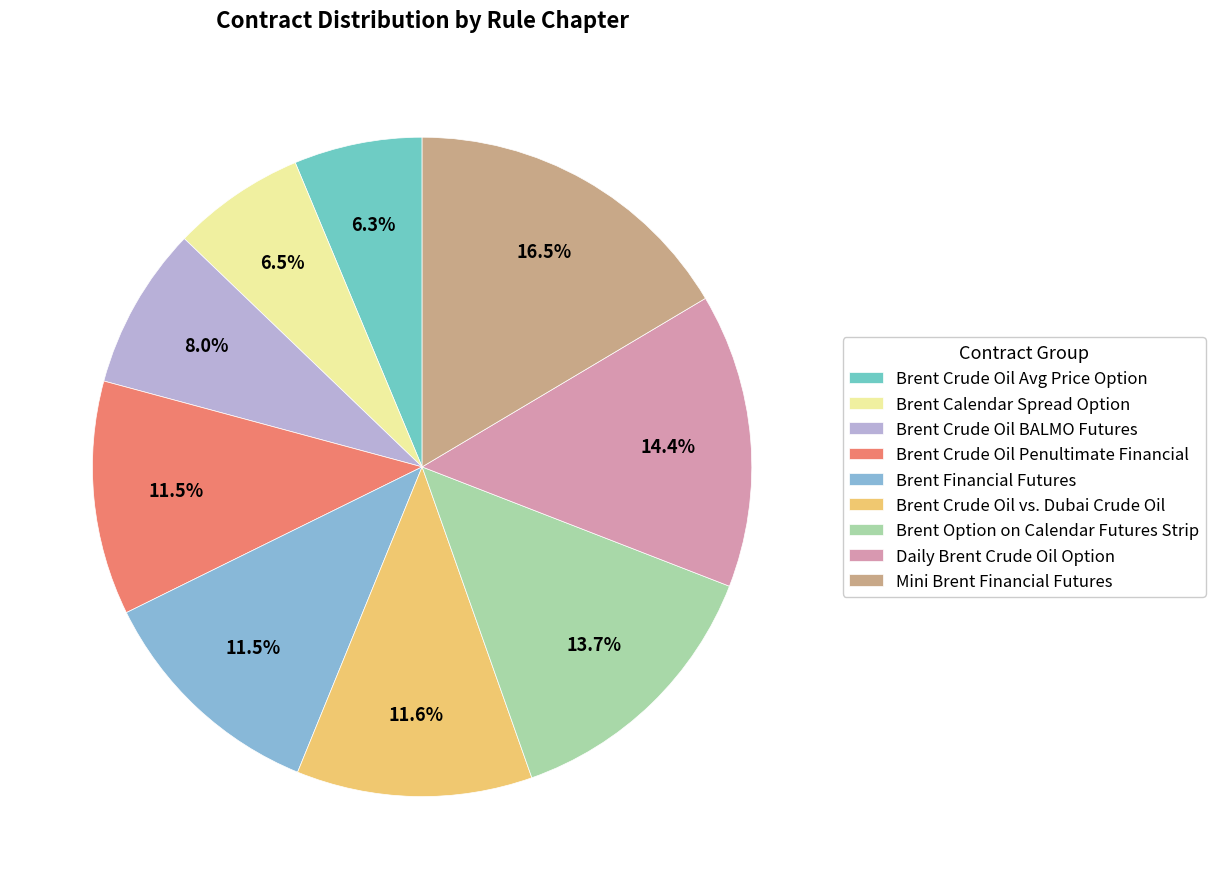

To the nearest percent, what portion does Mini Brent Financial Futures represent?

16%